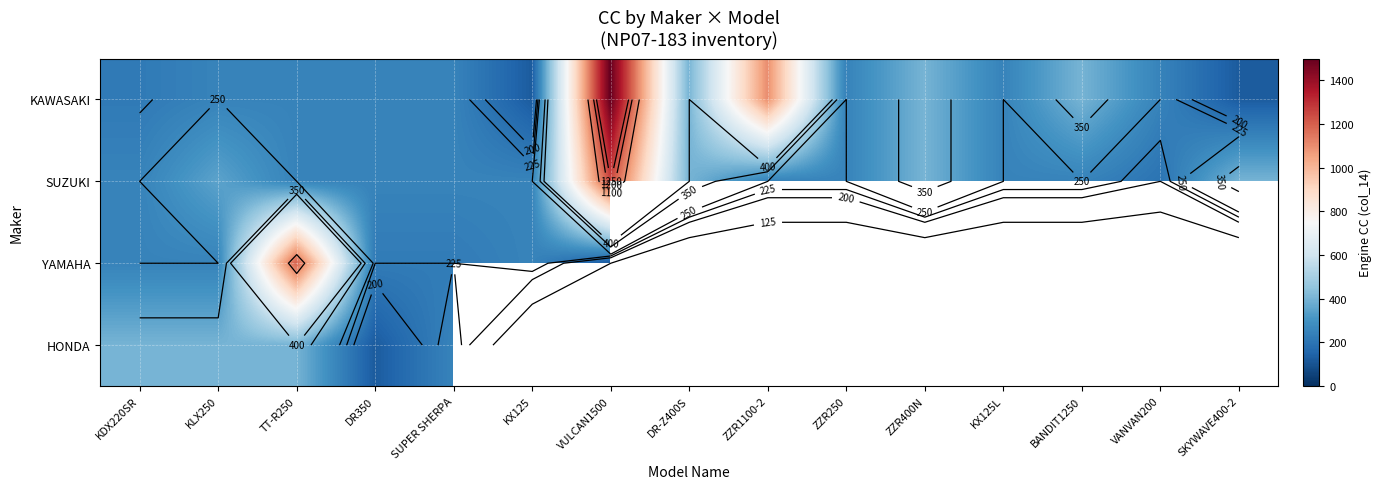

At which label is KAWASAKI closest to 812?

ZZR1100-2